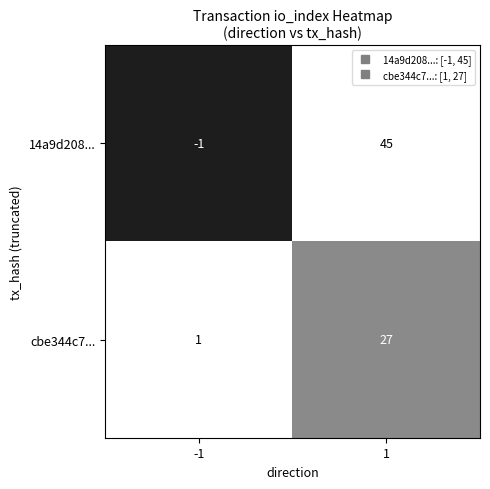

Reading left to right, extract all data points from this chart.

14a9d208...: -1=-1	1=45
cbe344c7...: -1=1	1=27